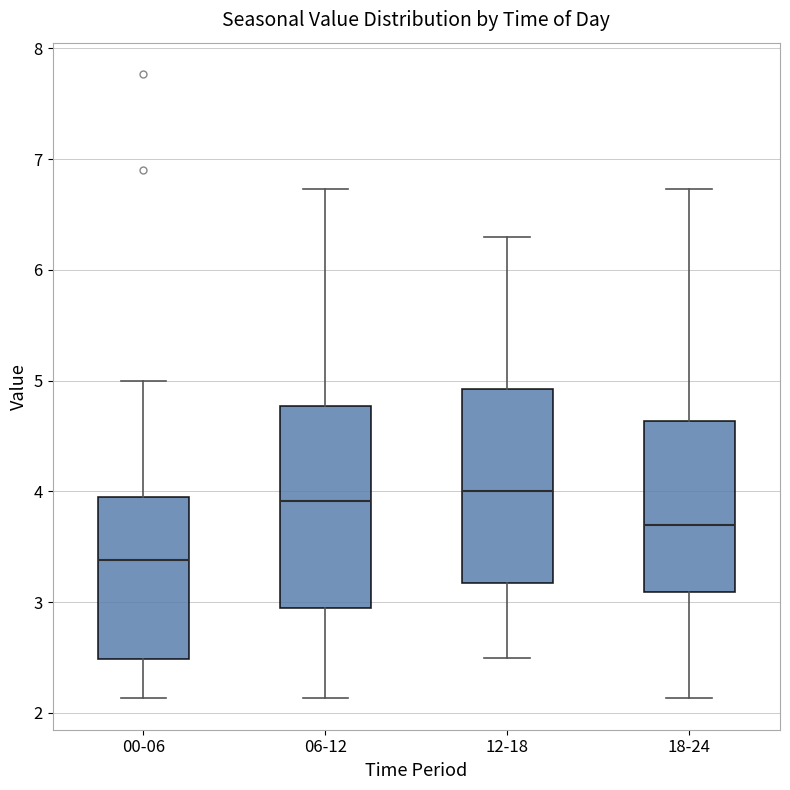

Reading left to right, transcribe this box plot: for each box, give where its median line is, the range the box spans, and where its two whiskers end, as read against the y-axis. The values are not printed on the chart, so give them approximately, as read against the axis.

00-06: median 3.4, box 2.5 to 4.0, whiskers 2.1 to 5.0
06-12: median 3.9, box 2.9 to 4.8, whiskers 2.1 to 6.7
12-18: median 4.0, box 3.2 to 4.9, whiskers 2.5 to 6.3
18-24: median 3.7, box 3.1 to 4.6, whiskers 2.1 to 6.7